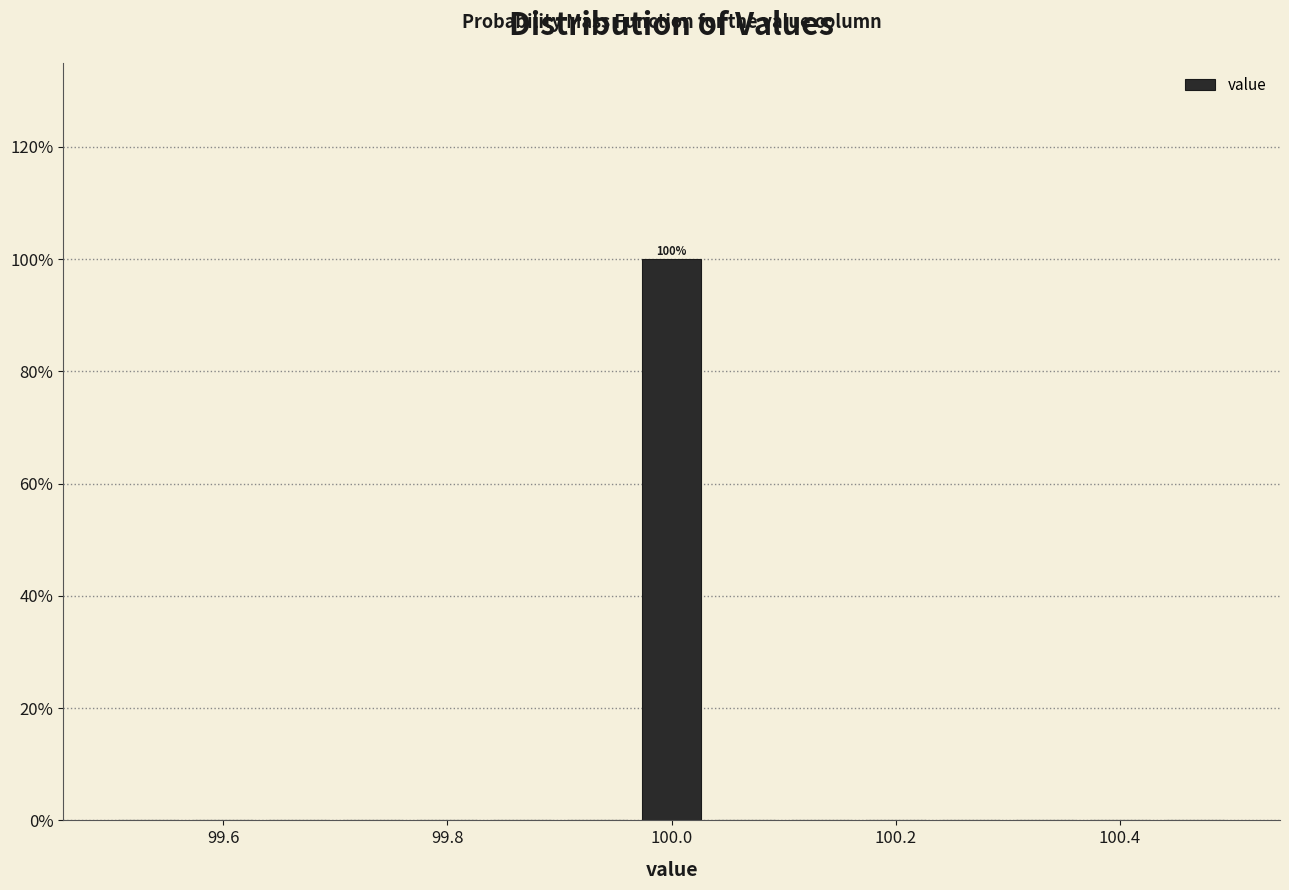

Around what value on the x-axis is the tallest bar? Give the approximate position of its centre, as read against the axis.

100.00